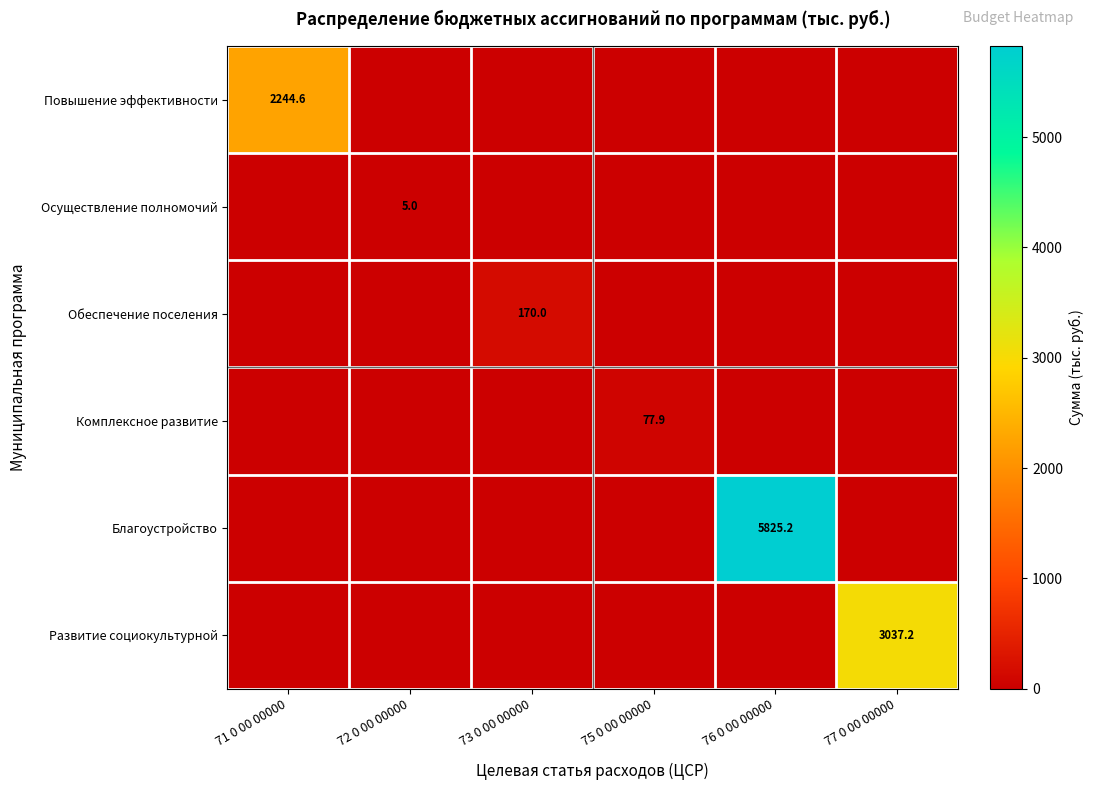

What is the difference between the highest and lowest values at 75 0 00 00000?

77.9